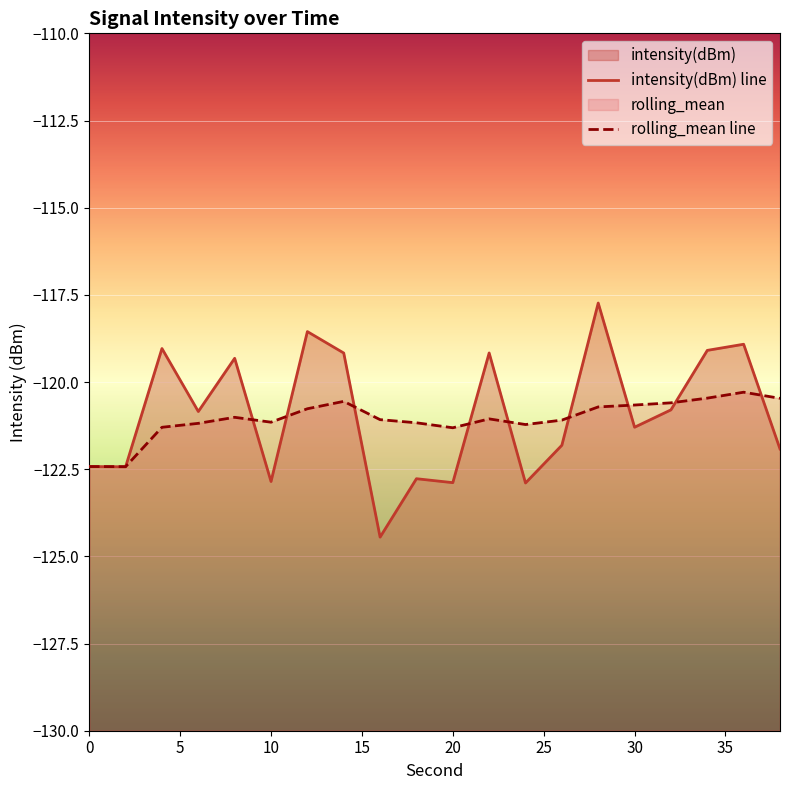

How many times do intensity(dBm) line and rolling_mean line cross each other?

10